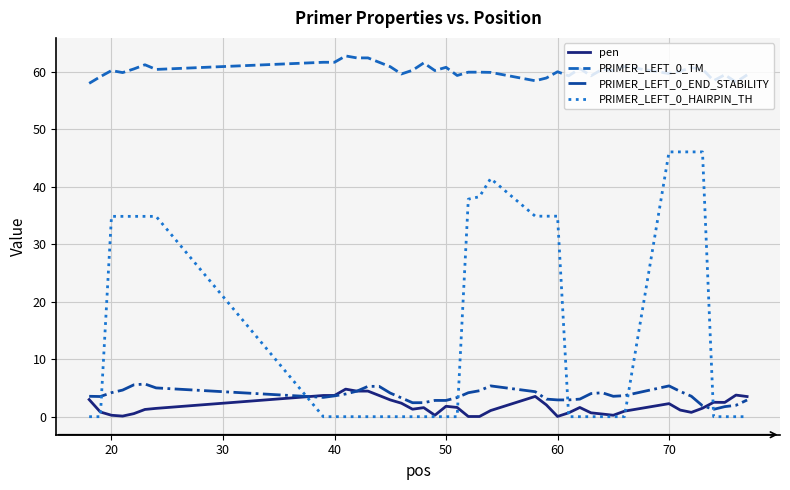

True or false: PRIMER_LEFT_0_TM and PRIMER_LEFT_0_END_STABILITY cross at least once.

False